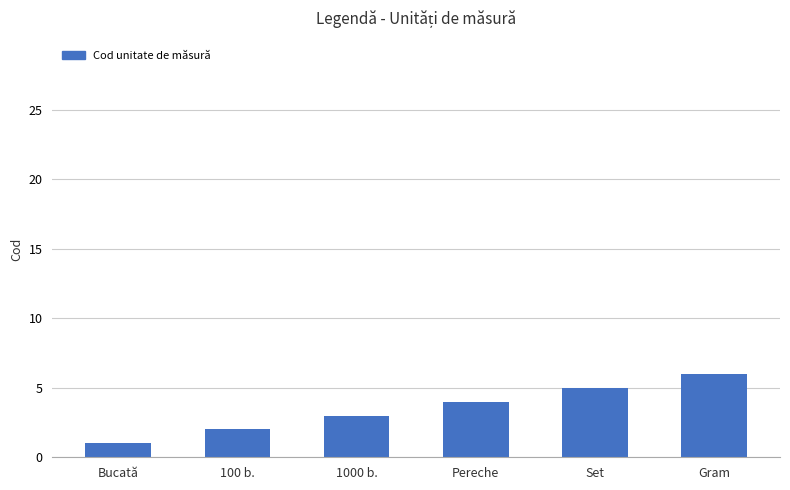

Read the value at Gram.

6